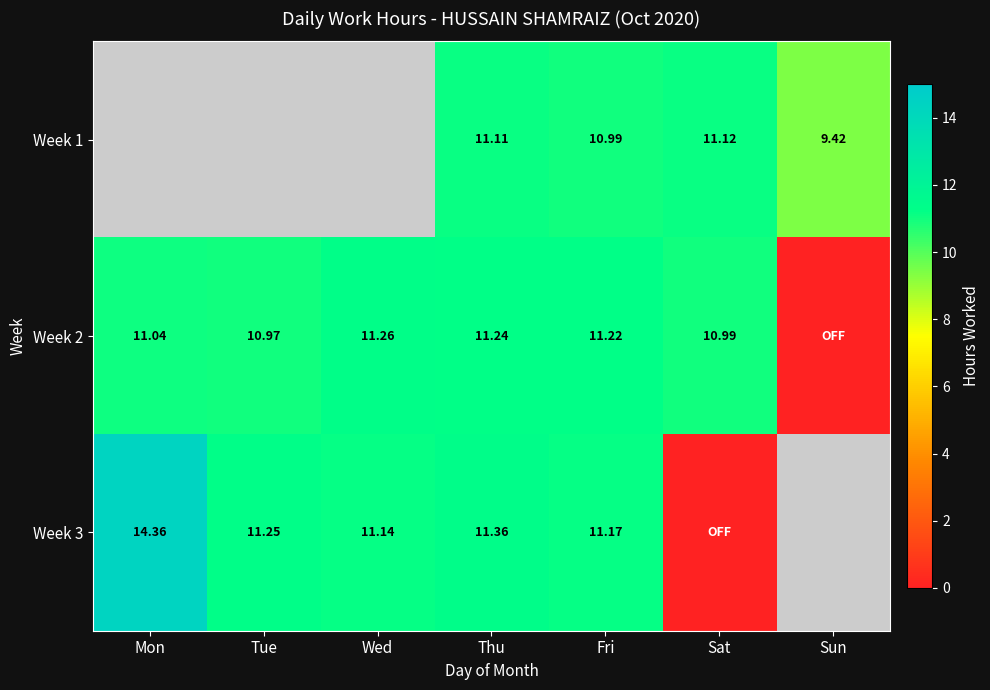

How many data points in Week 2 are above 11?

4